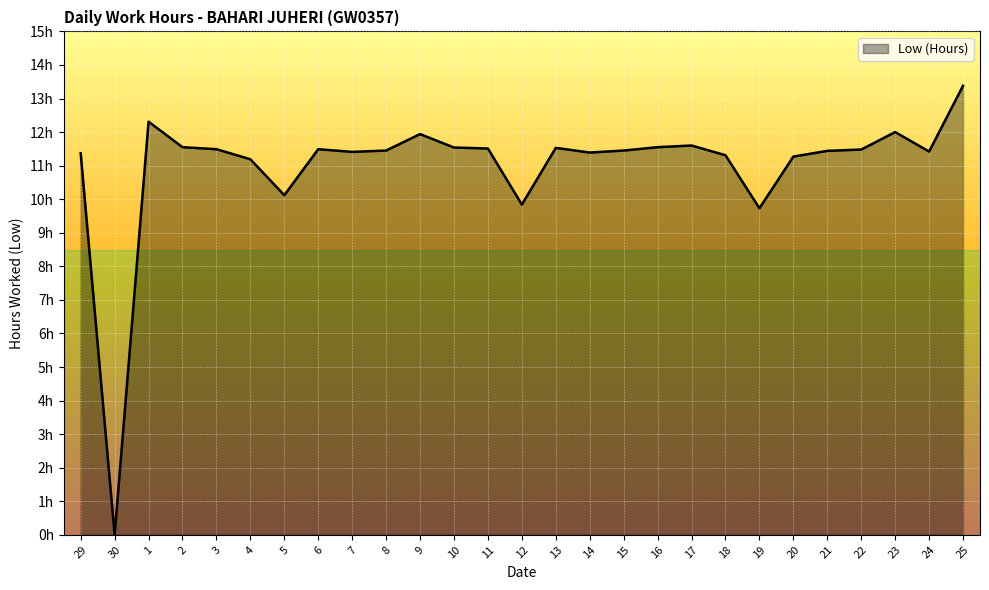

Does the chart display data point markers on the line(s)?

No